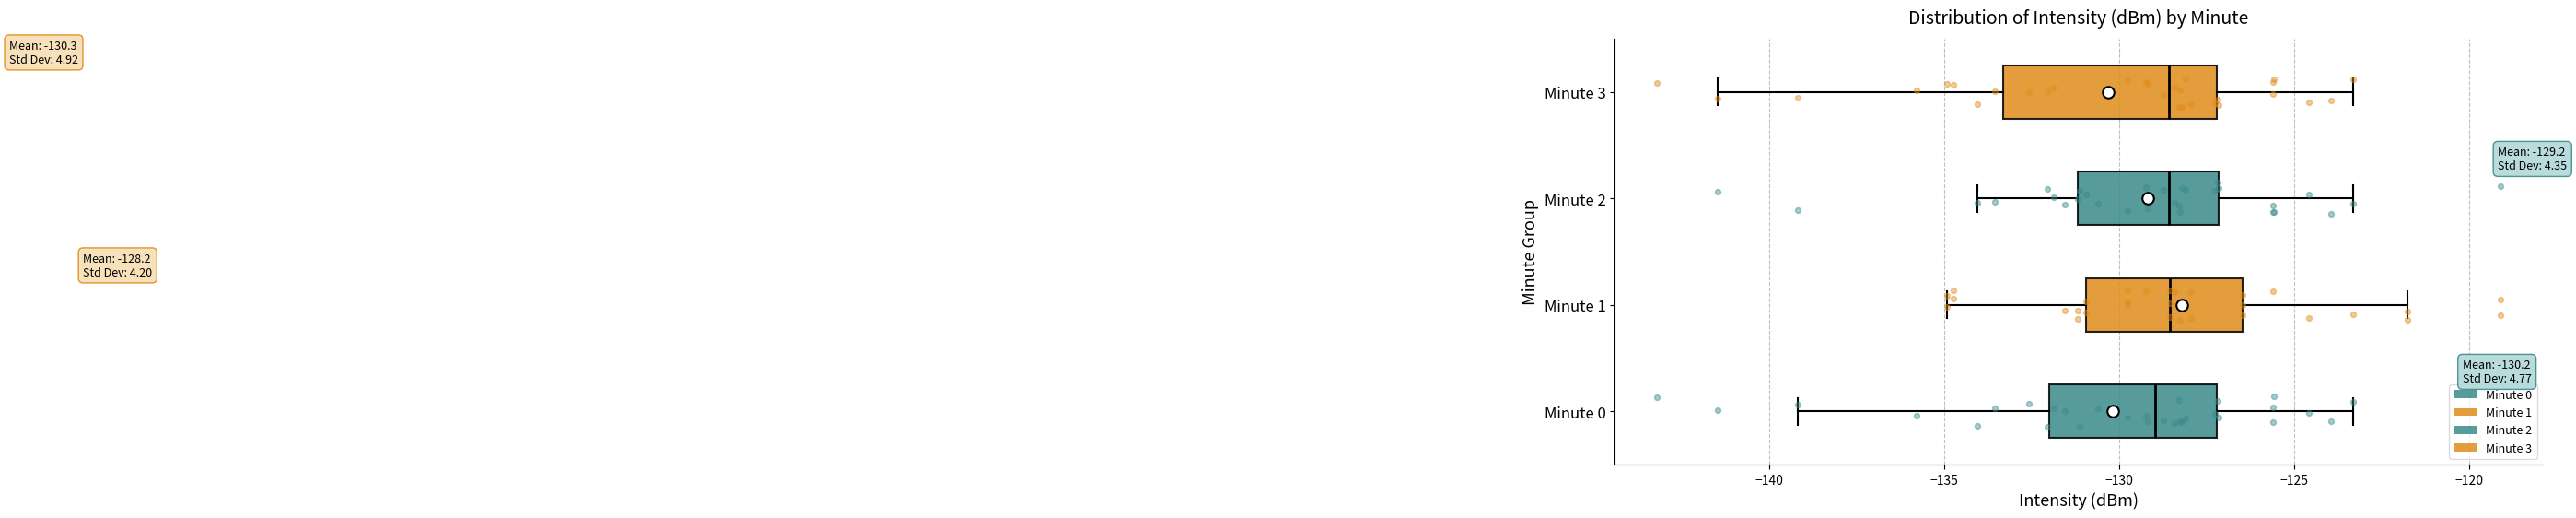

Which box is the widest, from its left edge to its right edge?

Minute 3